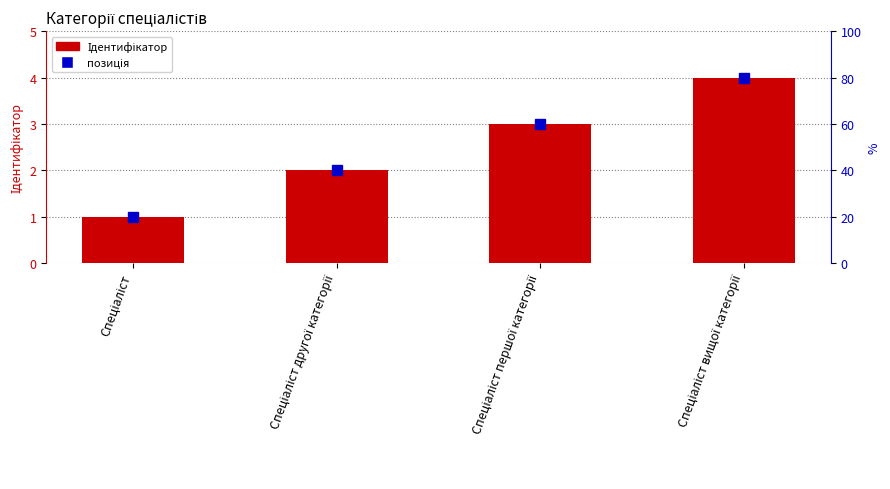

How many values are below 3?

2